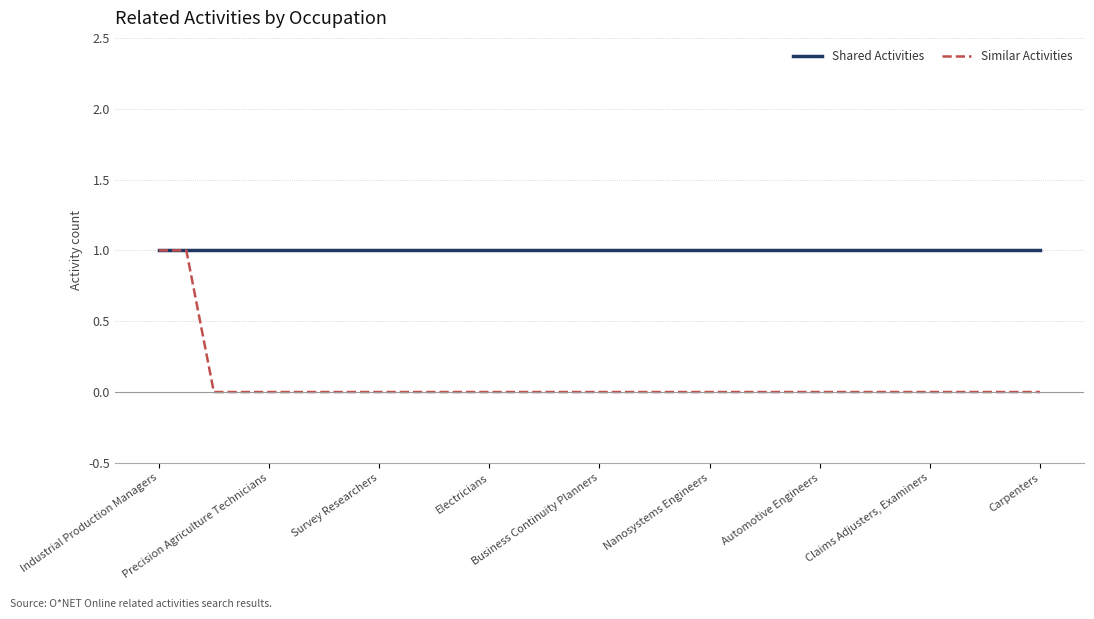

Which series has the largest range (max minus min)?

Similar Activities